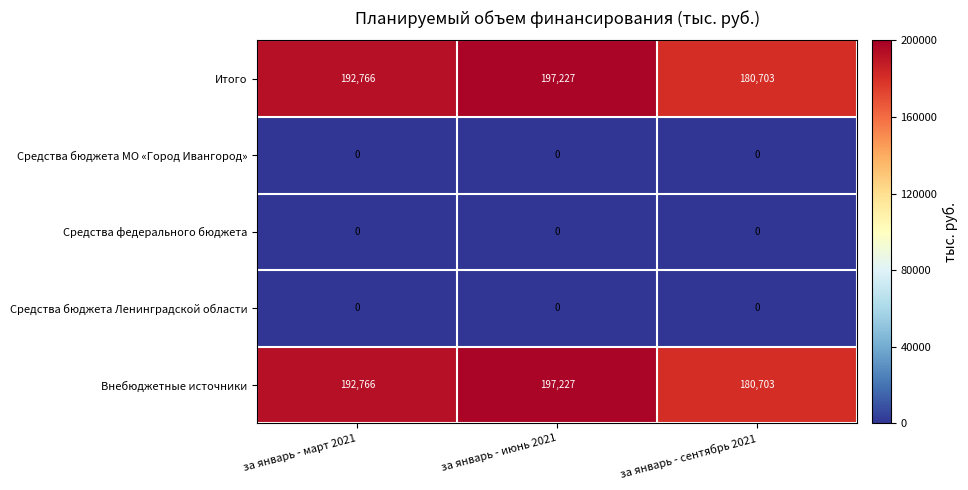

How many series are shown in this chart?

5